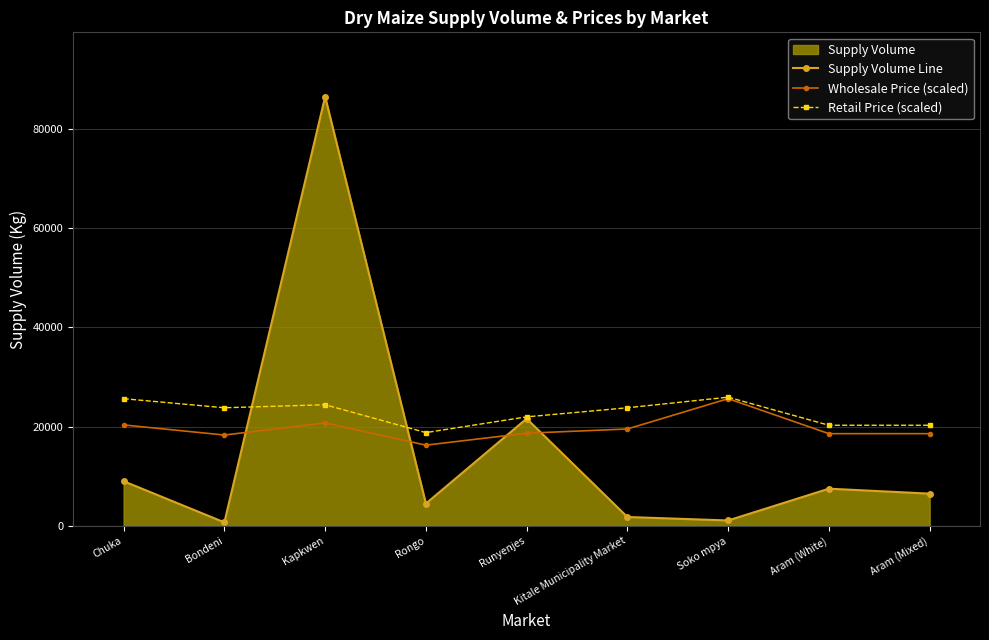

What is the difference between the Retail Price (scaled) values at Bondeni and Runyenjes?

1829.7